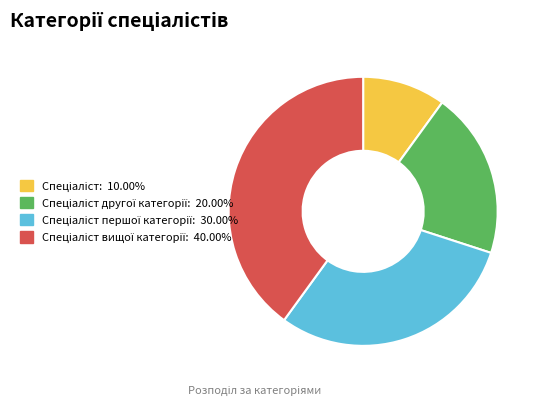

Count the number of slices in the pie.

4